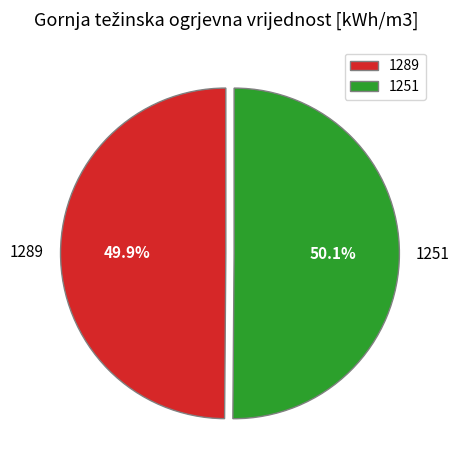

What portion of the pie excludes 1251?

49.9%